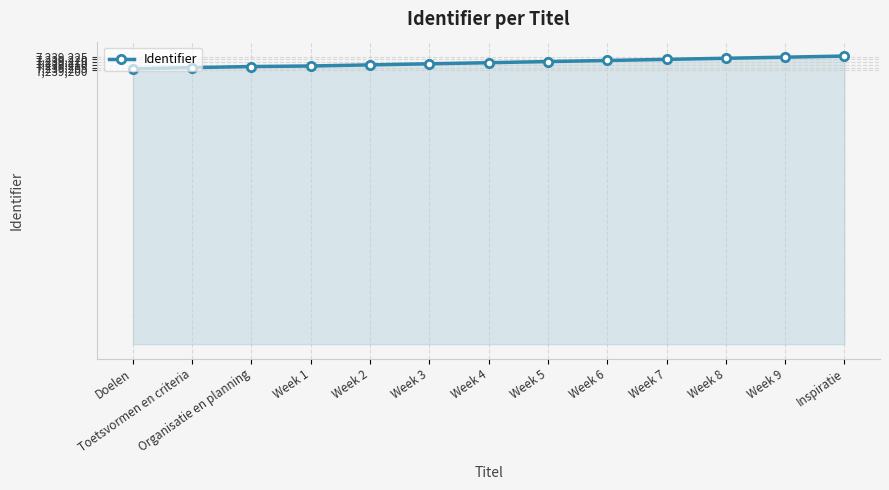

What is the label of the 8th point from the right?

Week 3